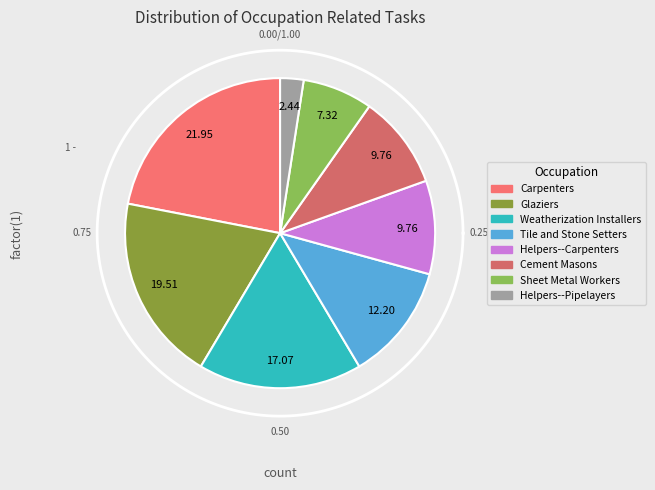

Rank the categories by value from highest to lowest.

Carpenters, Glaziers, Weatherization Installers, Tile and Stone Setters, Helpers--Carpenters, Cement Masons, Sheet Metal Workers, Helpers--Pipelayers